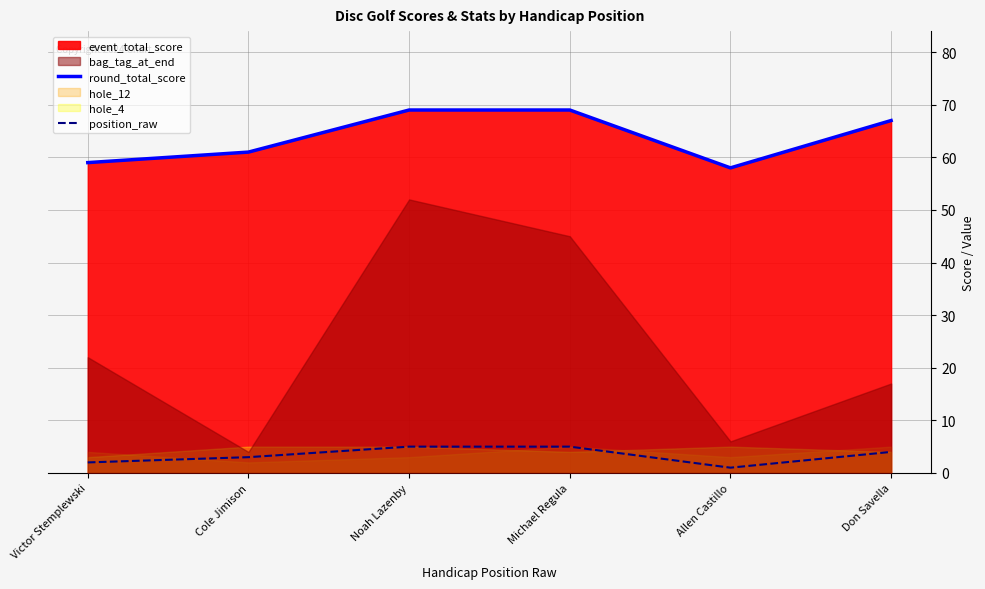

How many lines are shown in the chart?

2